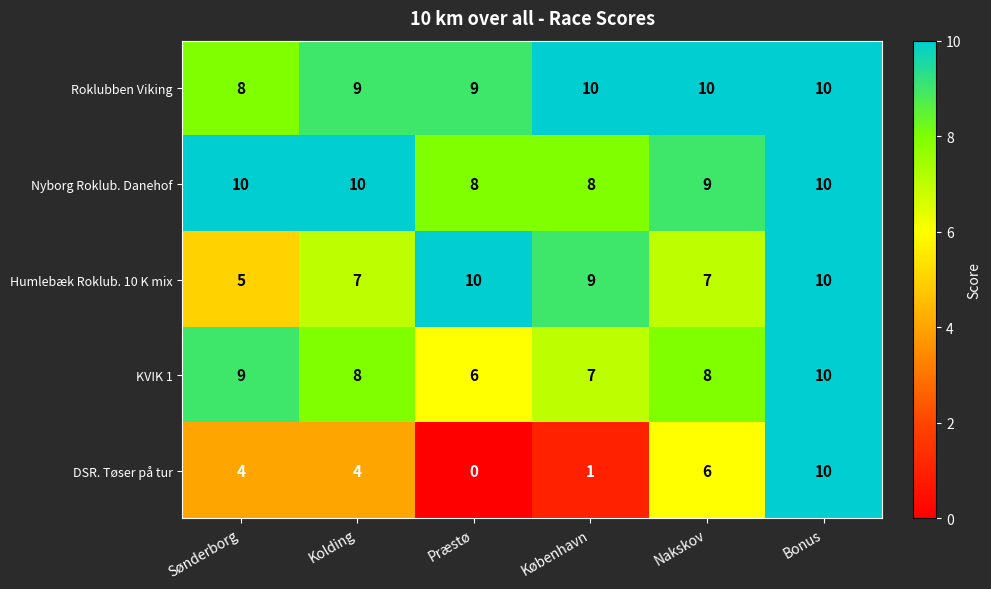

What is the approximate value of Roklubben Viking at Bonus?

10